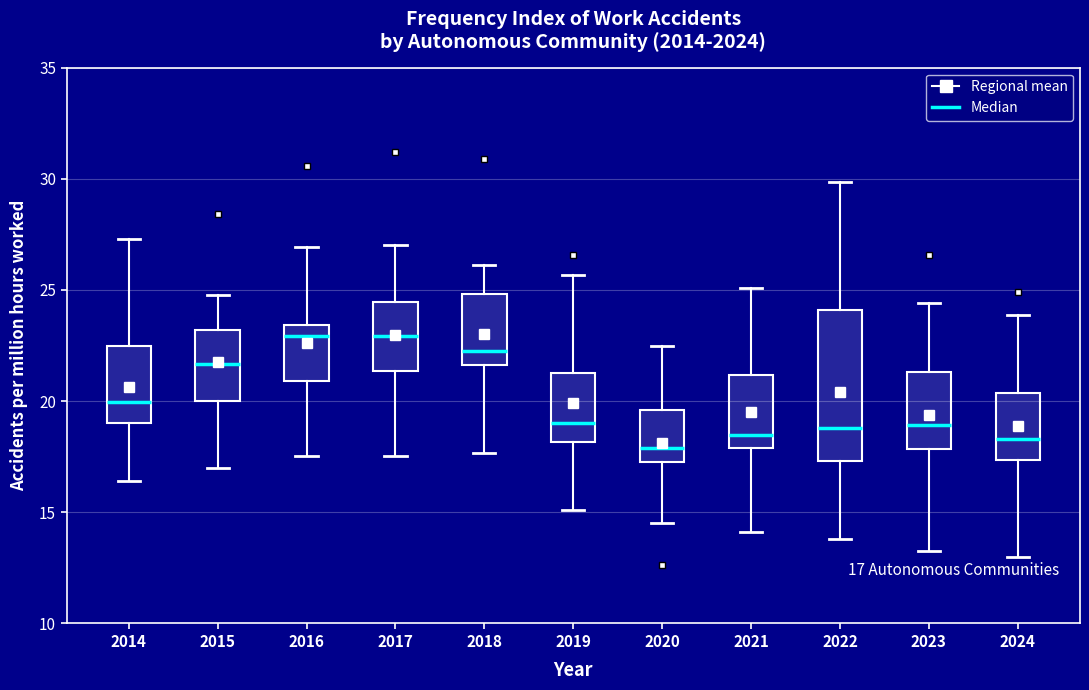

Which box is the tallest, from its lower edge to its upper edge?

2022